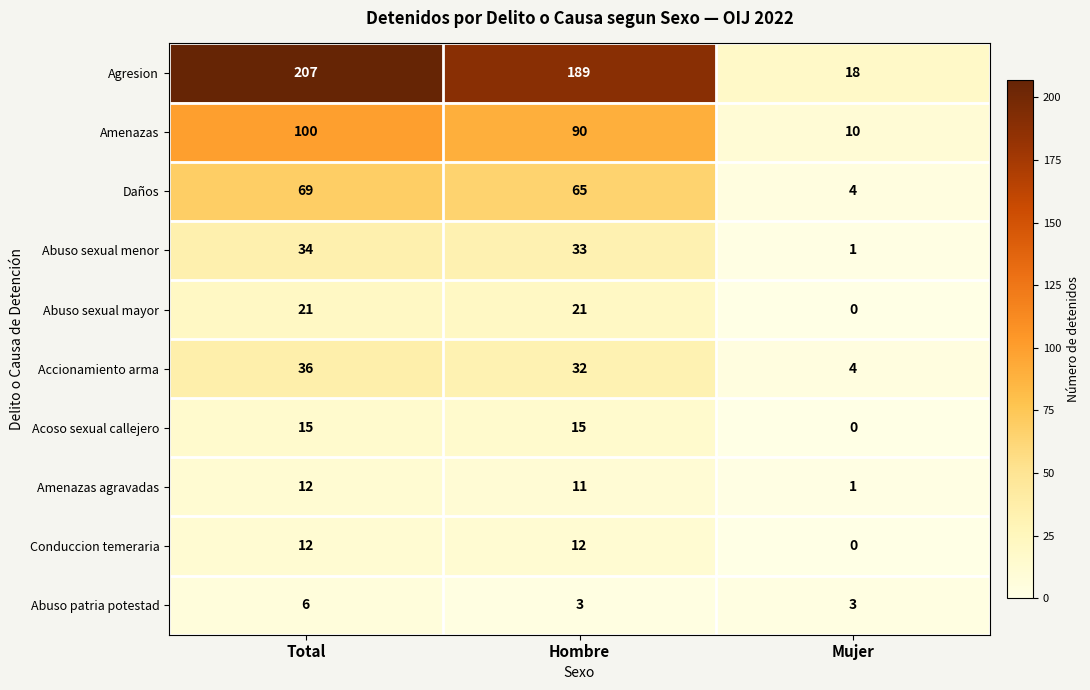

How many Abuso patria potestad values are between 3 and 6?

3